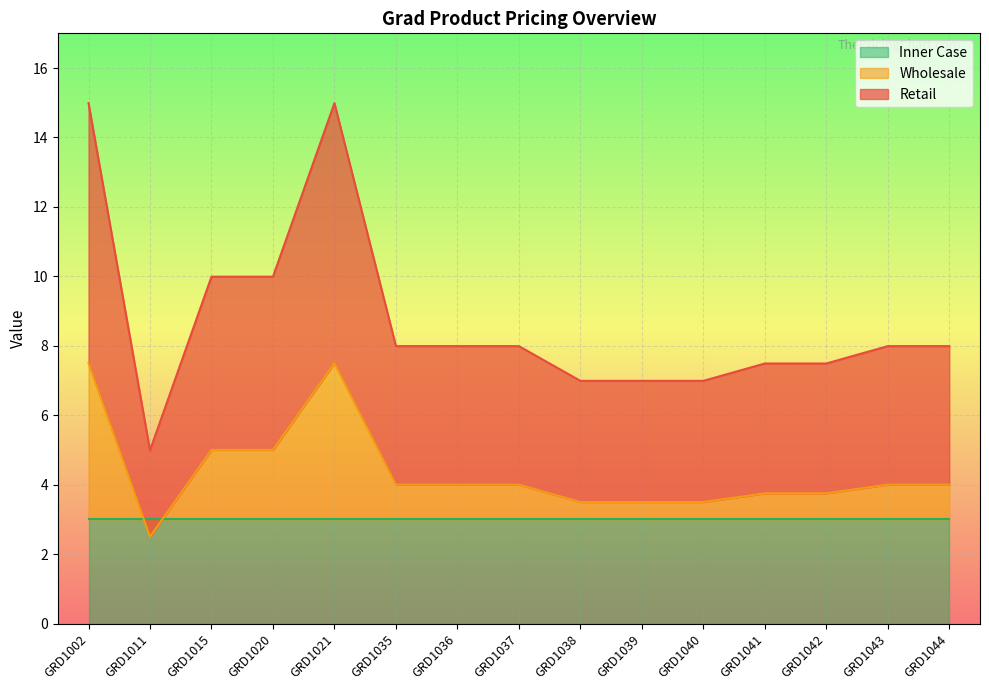

Which has a higher value, GRD1035 or GRD1038?

GRD1035